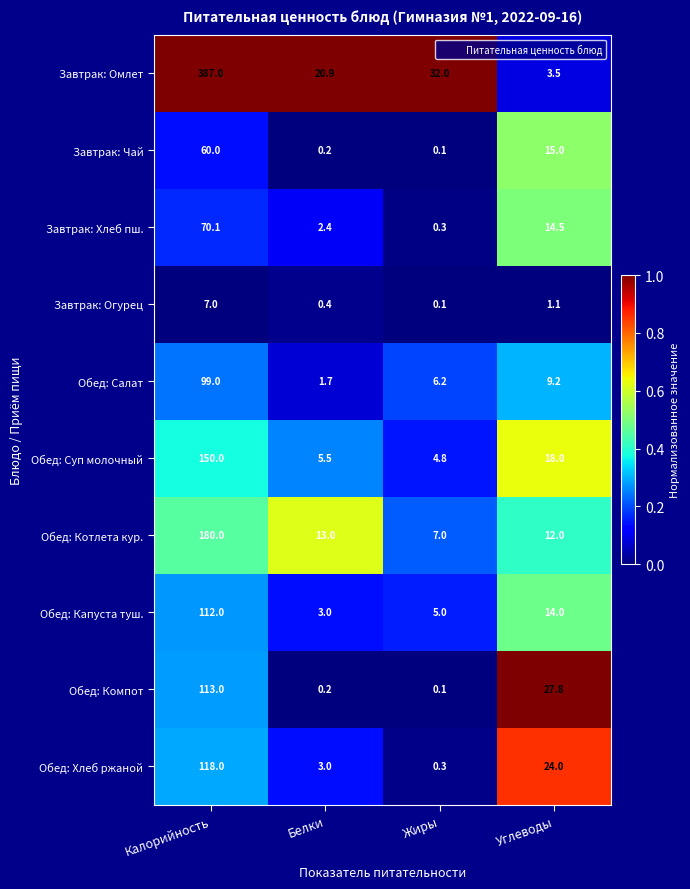

Which series has the widest spread of values?

Завтрак: Омлет